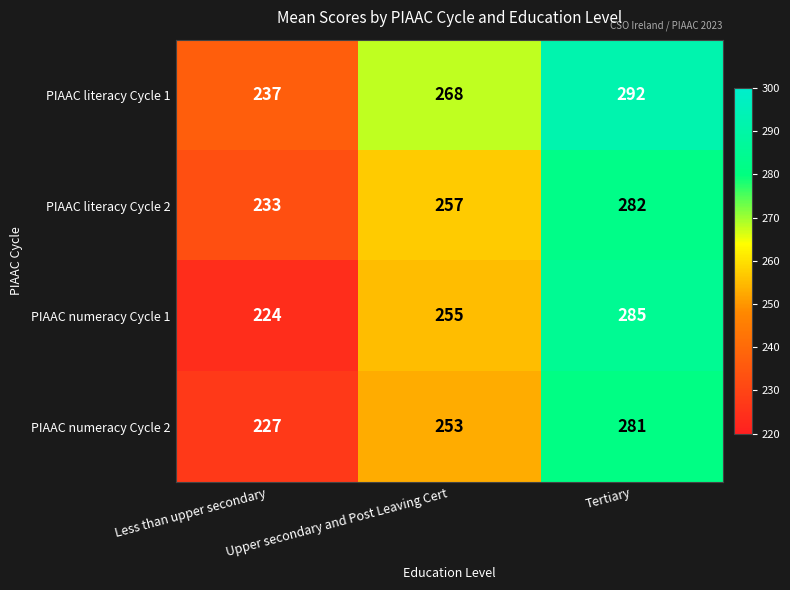

How many PIAAC numeracy Cycle 1 values are between 224 and 285?

3